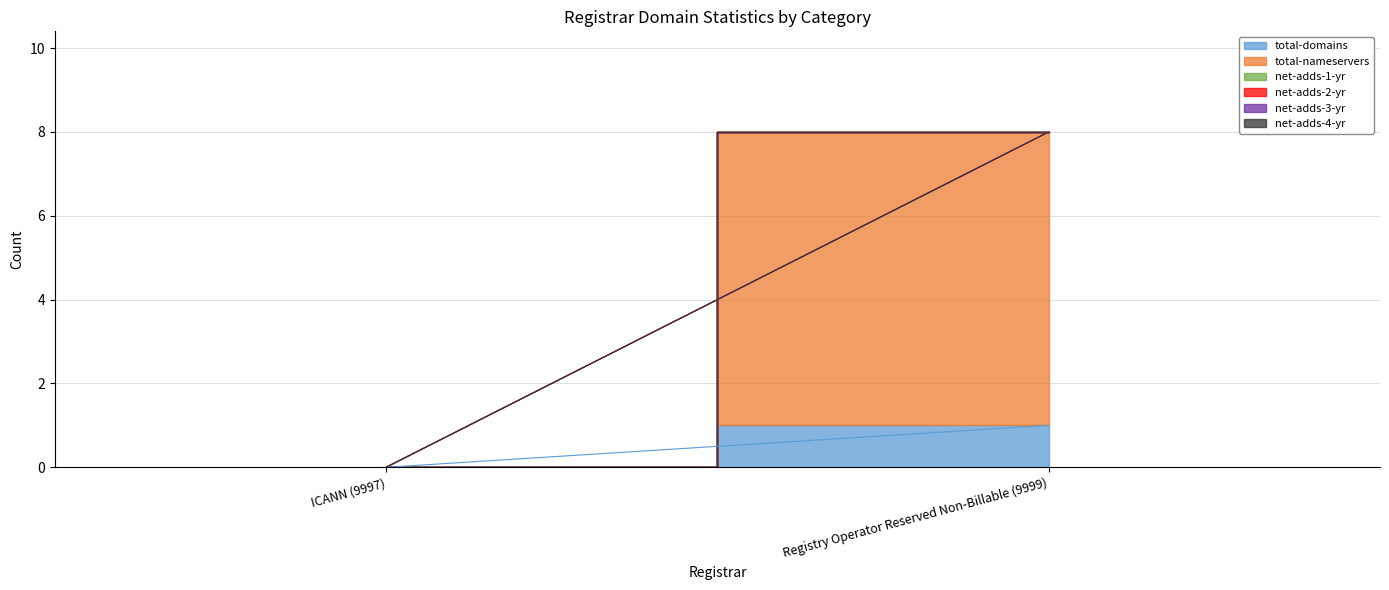

What are all the series names shown in the legend?

total-domains, total-nameservers, net-adds-1-yr, net-adds-2-yr, net-adds-3-yr, net-adds-4-yr